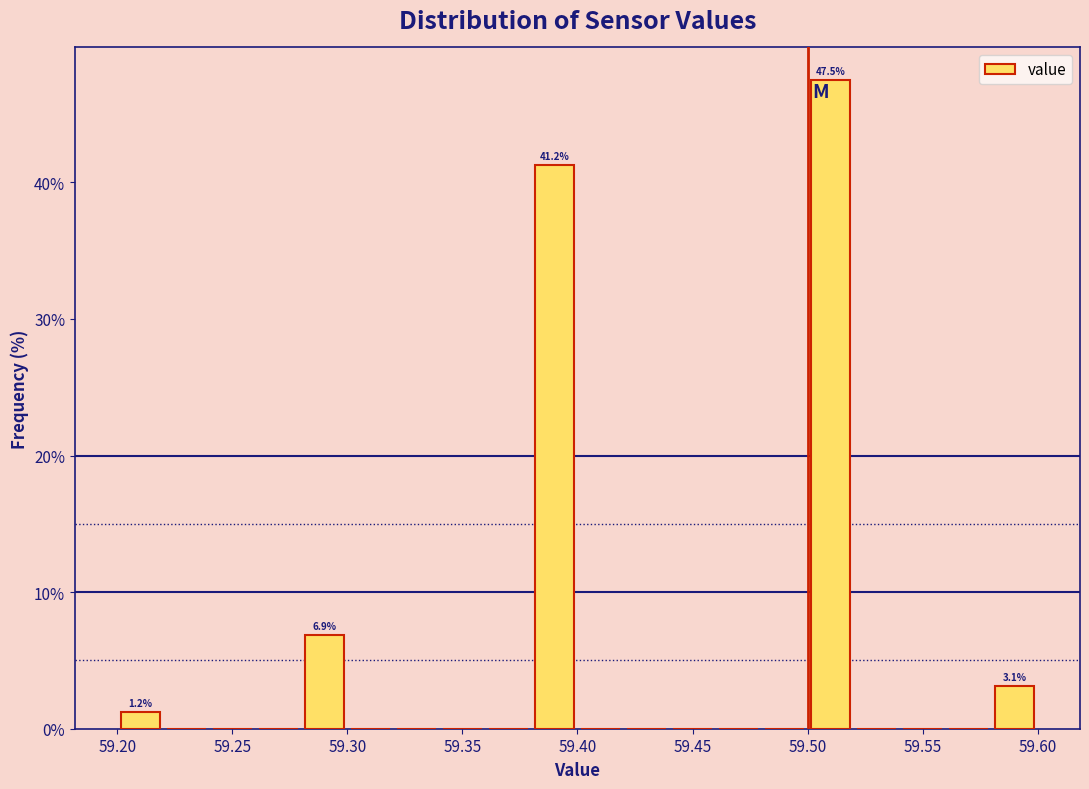

Over which range of the x-axis is the bar tallest?

59.50 to 59.52